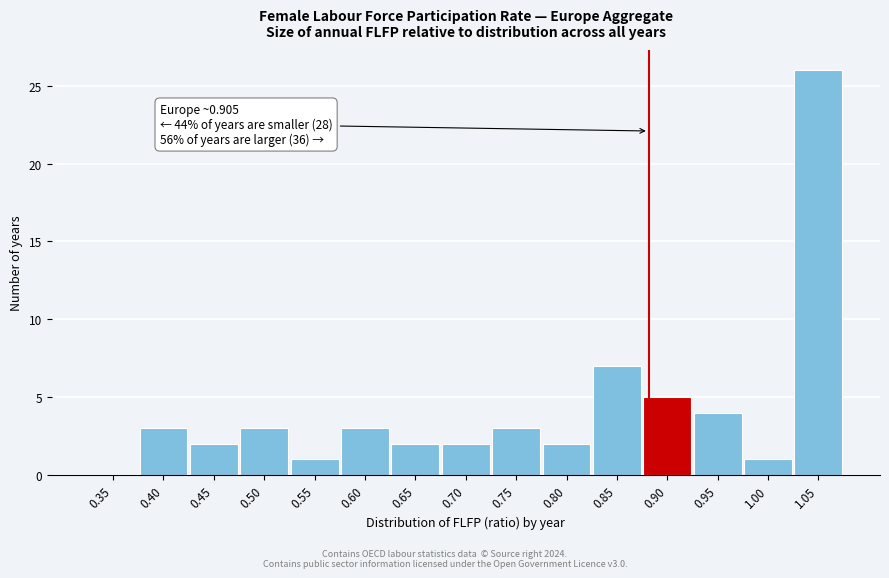

Reading right to left, extract all data points from this chart.

1.05=26	1.00=1	0.95=4	0.90=5	0.85=7	0.80=2	0.75=3	0.70=2	0.65=2	0.60=3	0.55=1	0.50=3	0.45=2	0.40=3	0.35=0